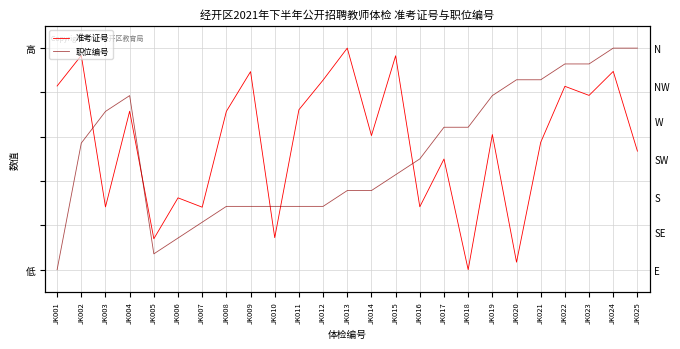

Rank the series by their maximum value, from highest to lowest.

准考证号, 职位编号